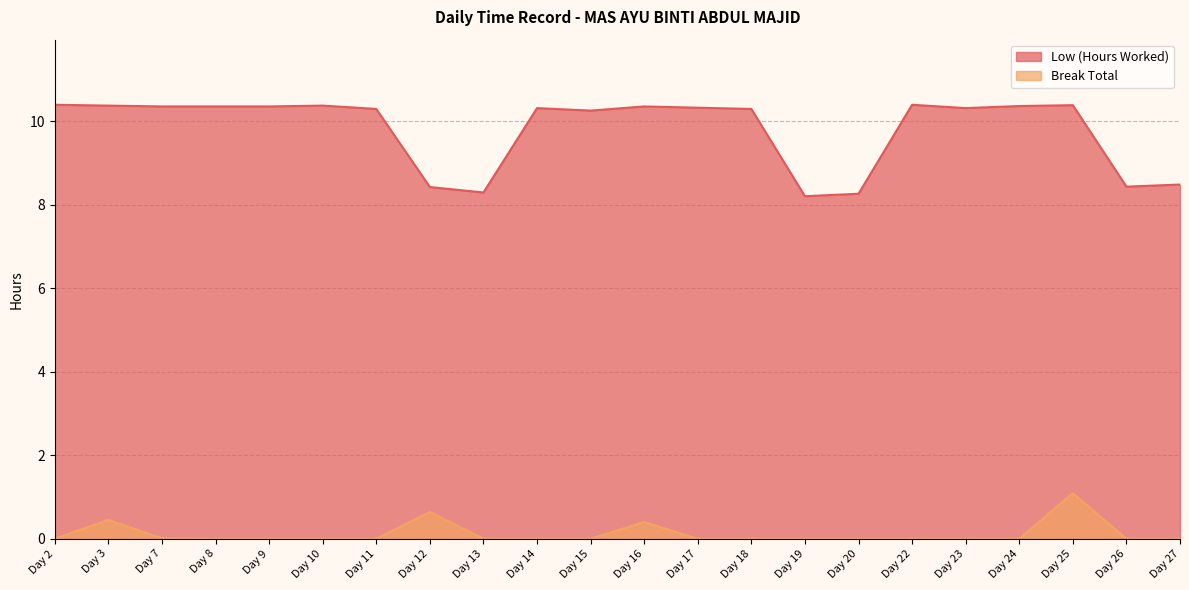

Which series has the largest range (max minus min)?

Low (Hours Worked)